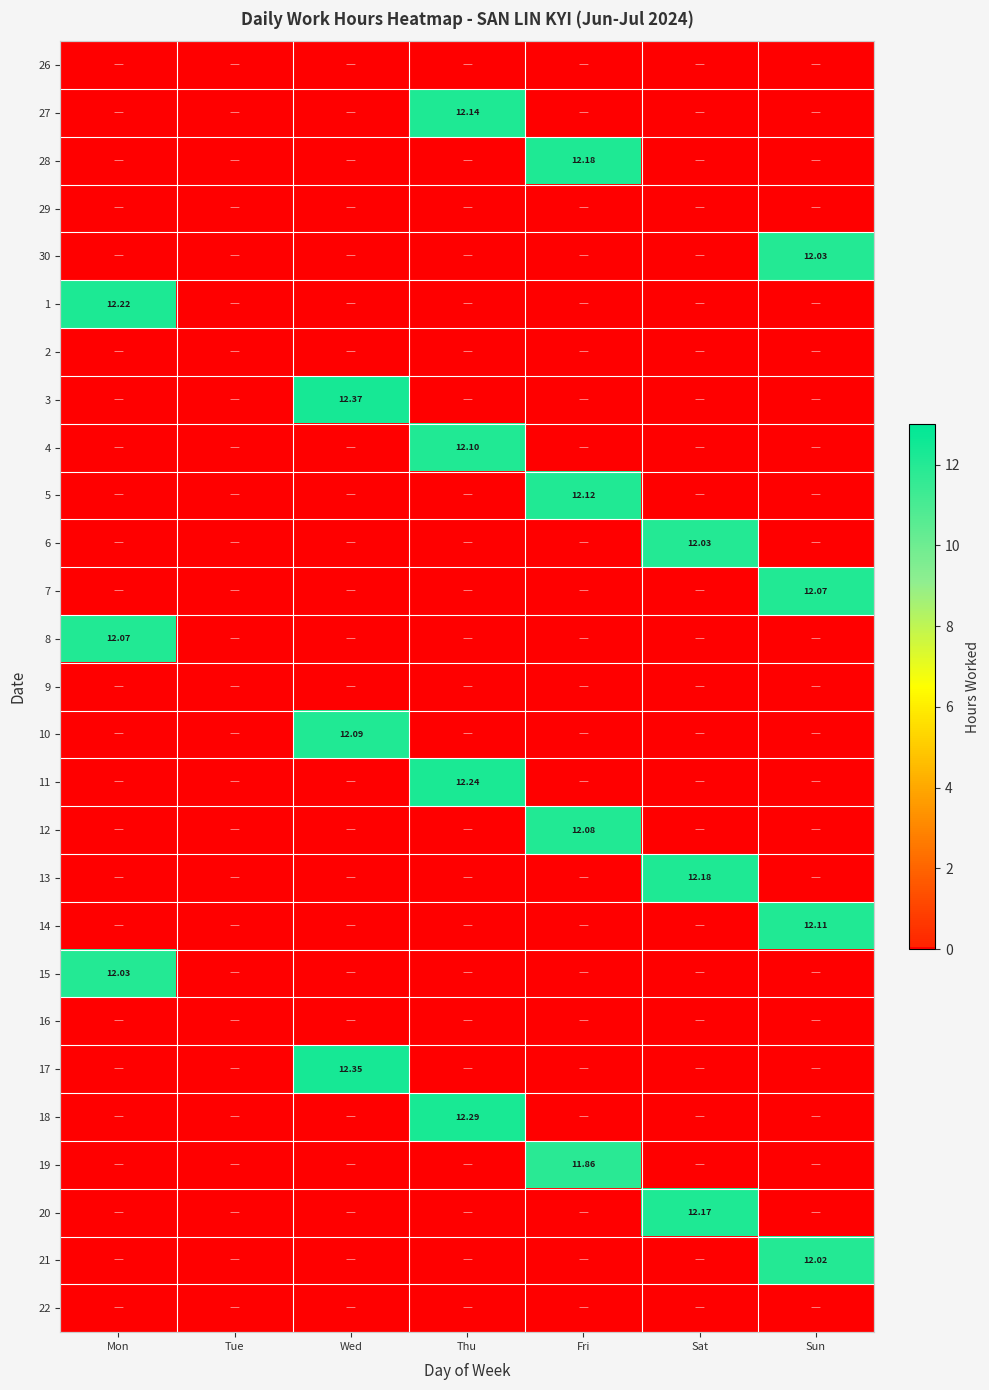

At how many categories does at least one series exceed 8?

6